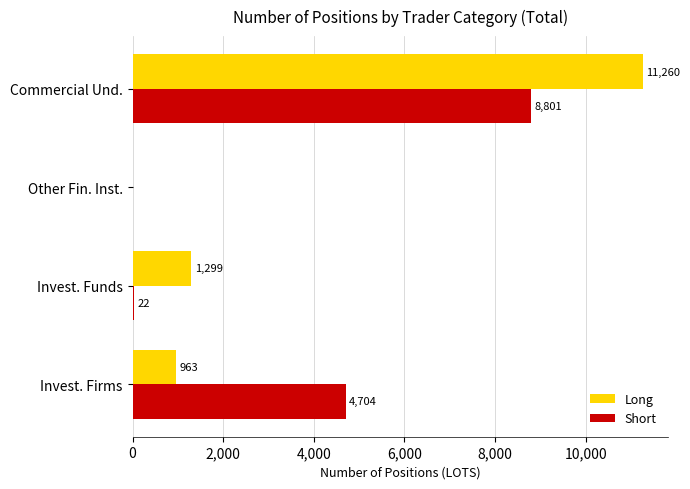

At which category is the sum across all series the highest?

Commercial Und.